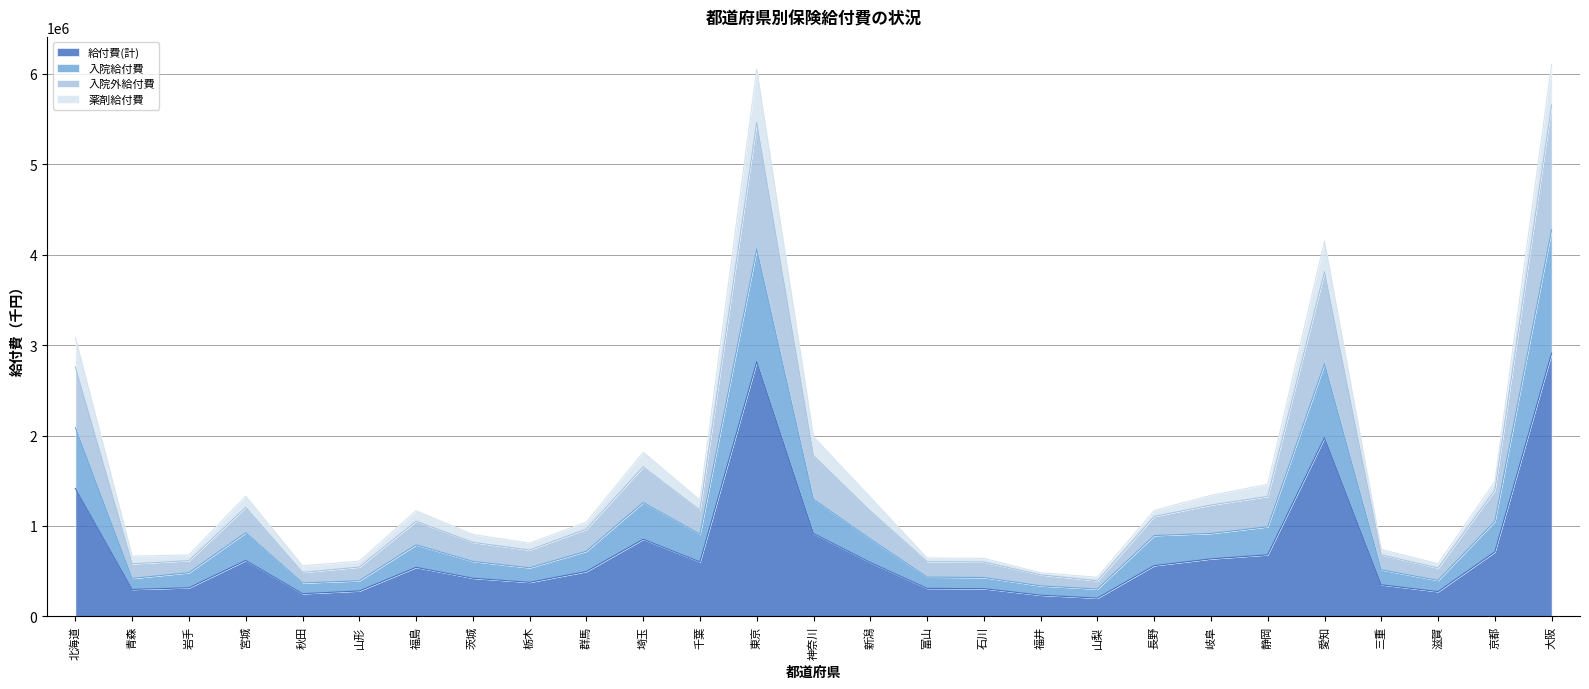

What are all the series names shown in the legend?

給付費(計), 入院給付費, 入院外給付費, 薬剤給付費